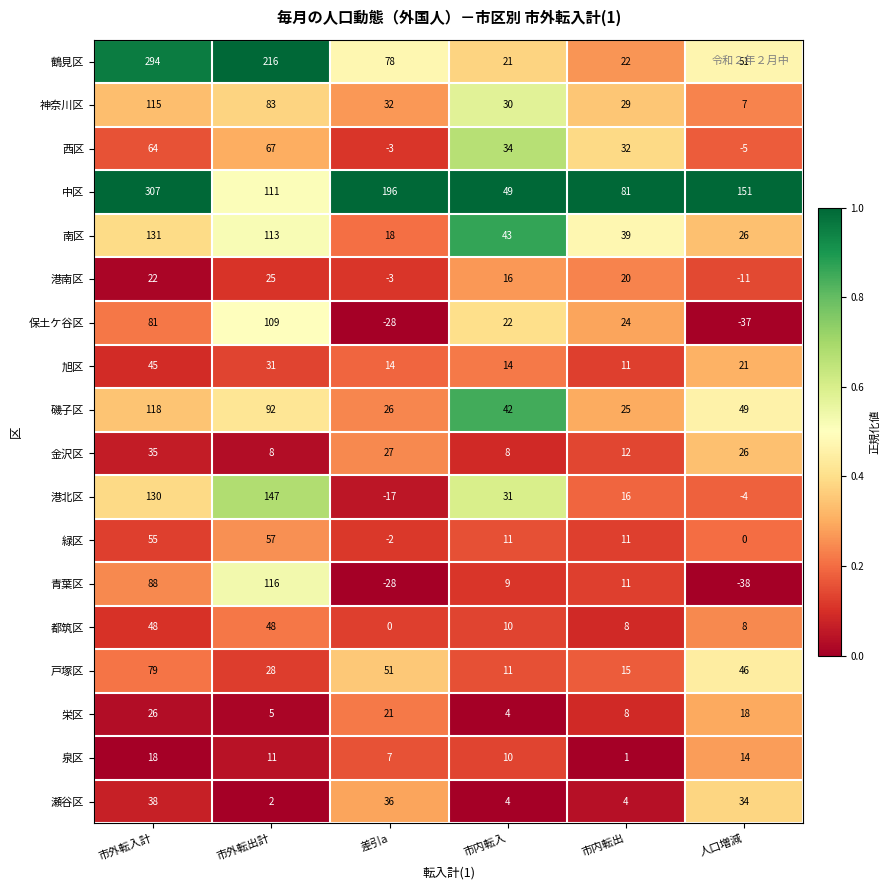

Which category has the lowest value in the 磯子区 series?

市内転出